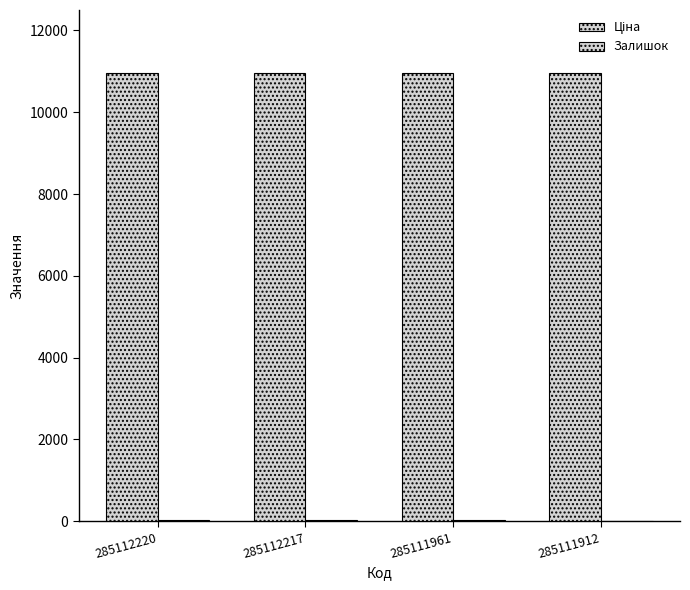

Read the Ціна value at 285112220.

10952.0